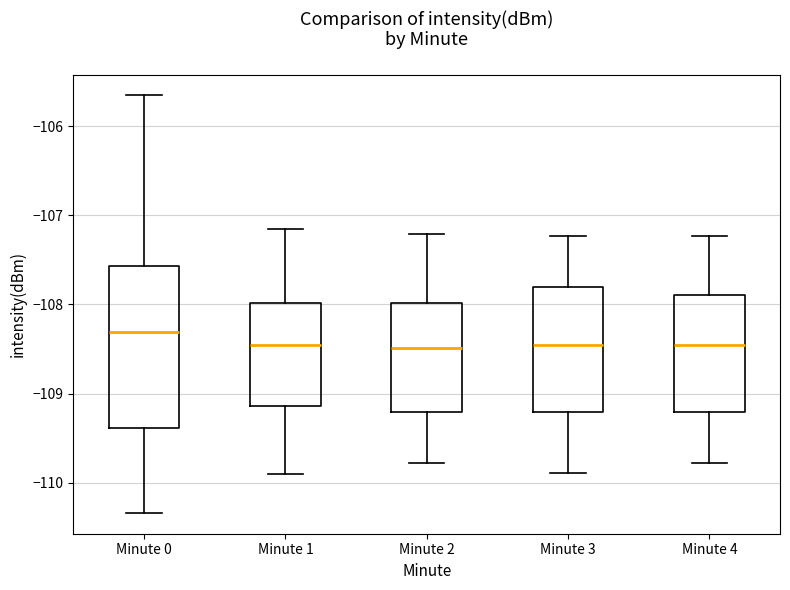

Where does the median line of the box for Minute 3 sit on the y-axis? The values are not printed on the chart, so give them approximately, as read against the axis.

-108.4